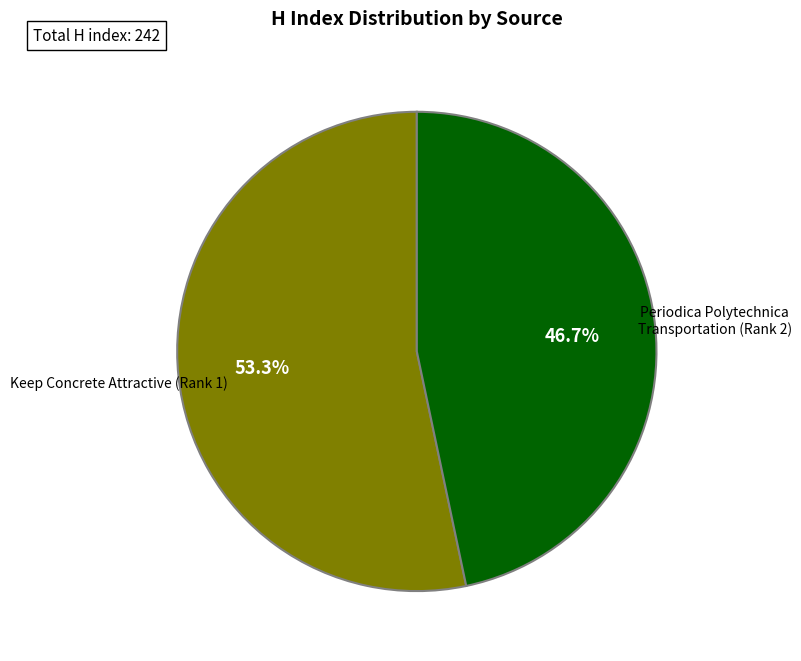

To the nearest percent, what is the difference between the largest and smallest slice percentages?

7%